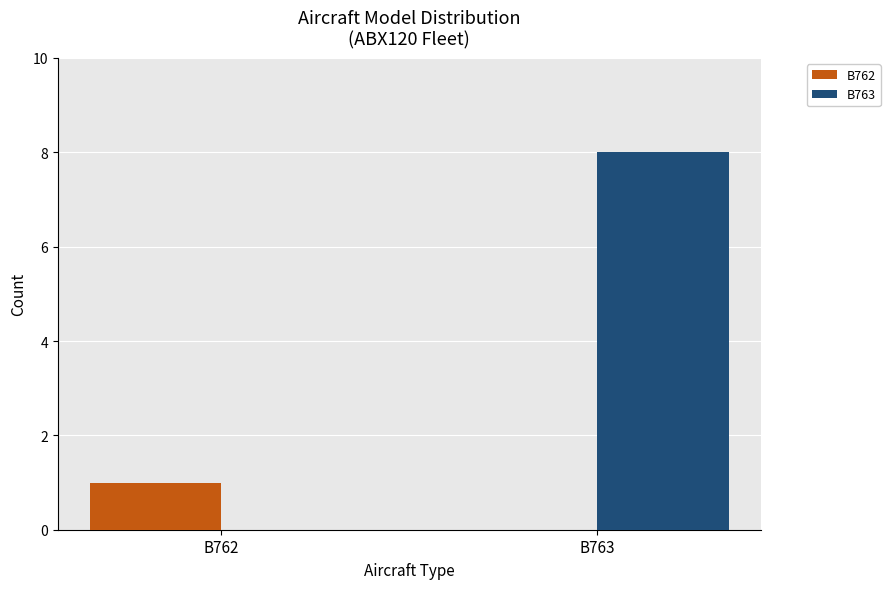

What is the total value across all series at B762?

1